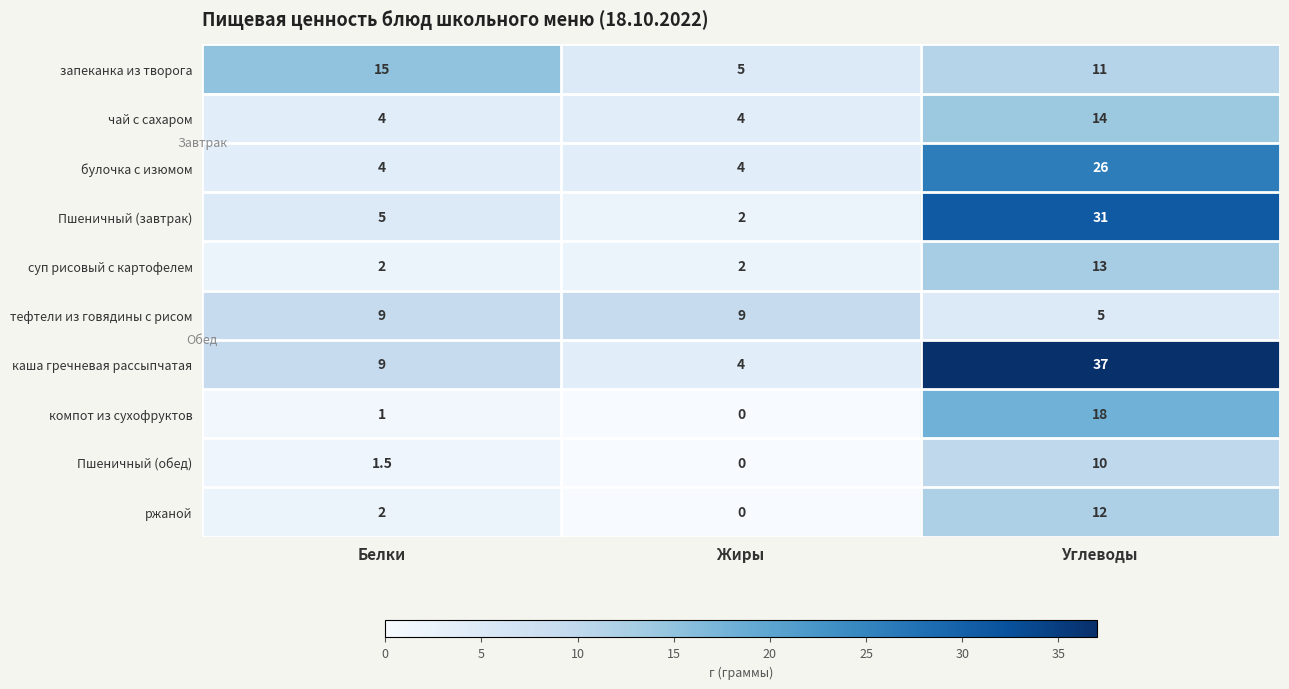

List the labels in order of компот из сухофруктов value, smallest first.

Жиры, Белки, Углеводы